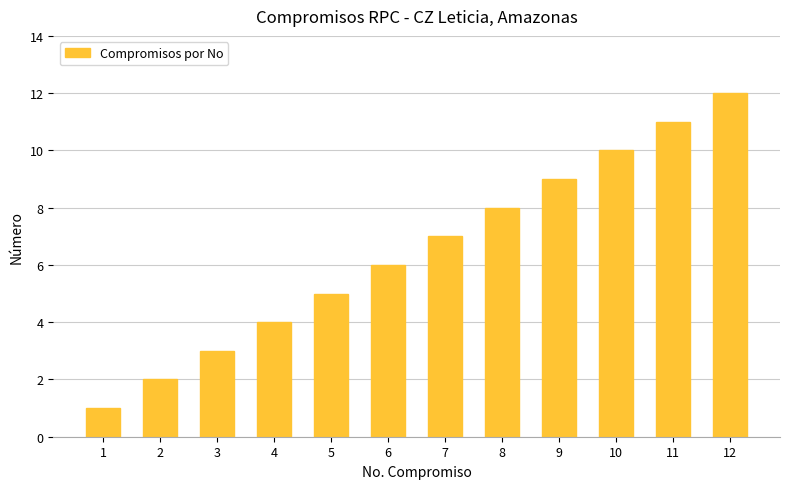

The value at 4 is 2. True or false?

False